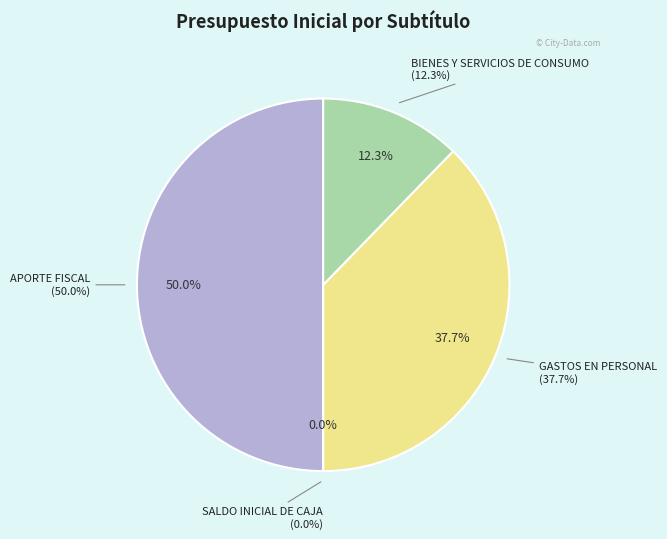

What percentage is the GASTOS EN PERSONAL slice, to the nearest percent?

38%